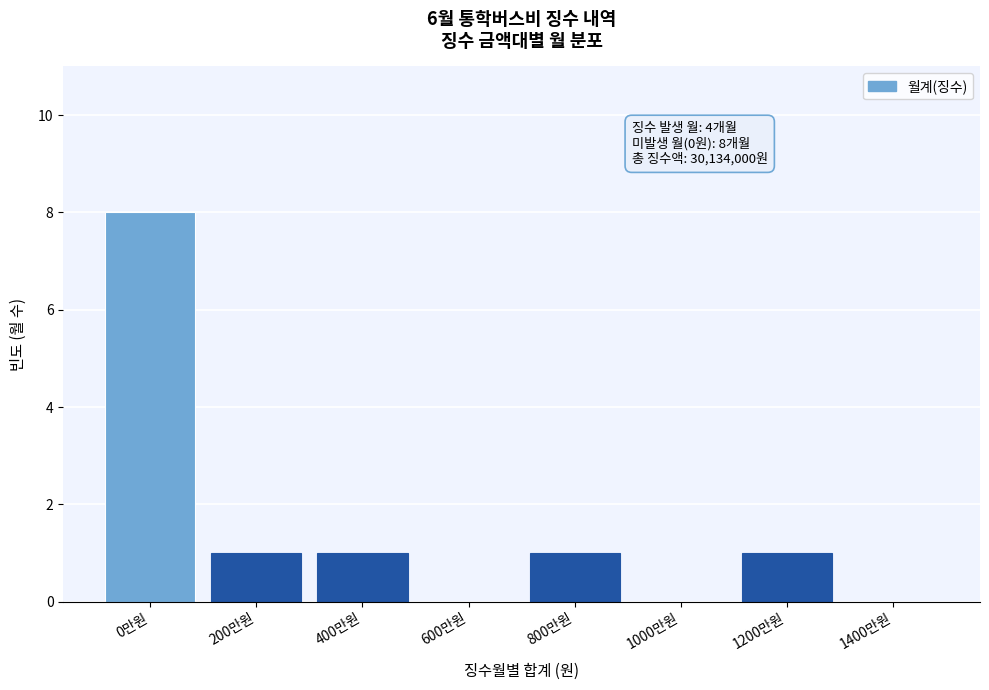

Reading right to left, transcribe all the data shown in this chart.

1400만원=0	1200만원=1	1000만원=0	800만원=1	600만원=0	400만원=1	200만원=1	0만원=8